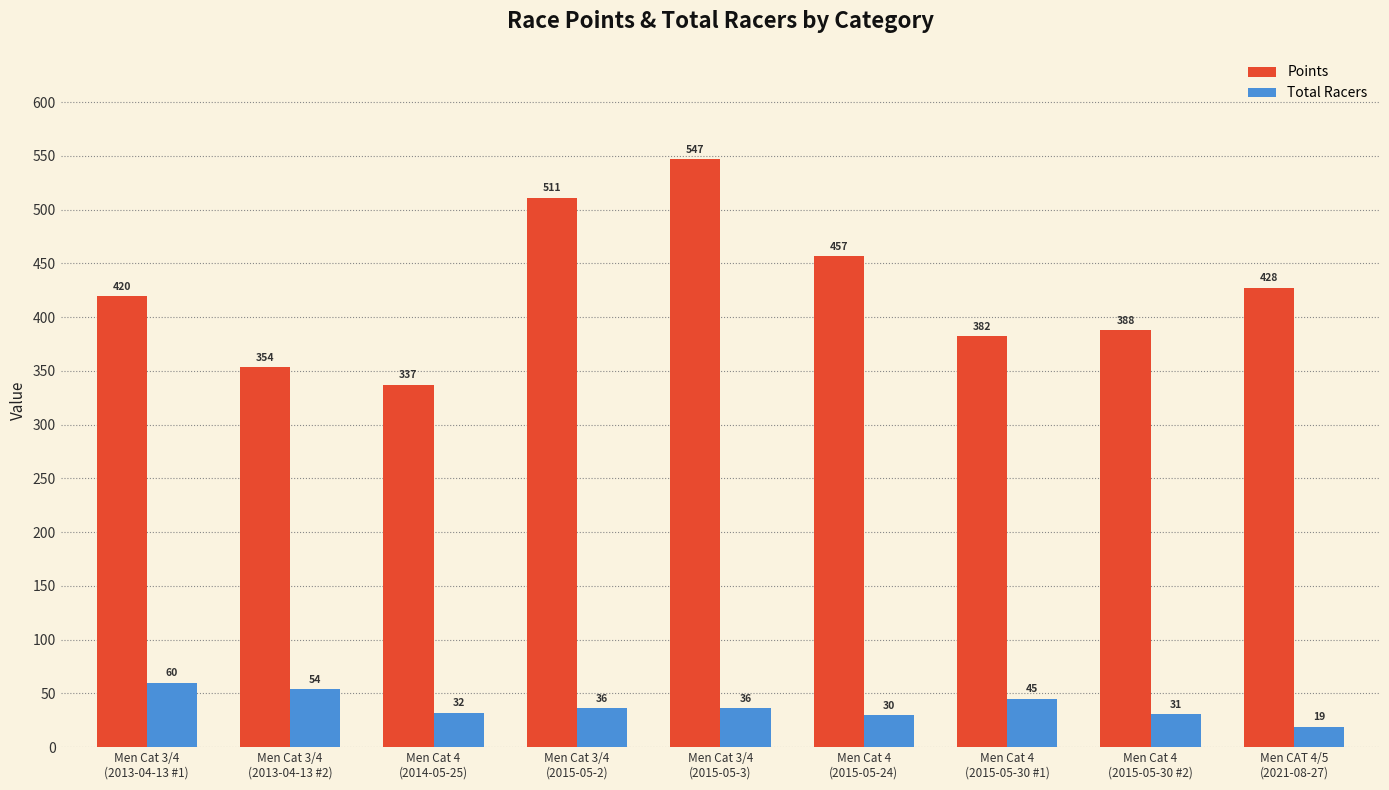

Which series changed the most between Men Cat 3/4
(2013-04-13 #1) and Men Cat 3/4
(2015-05-2)?

Points